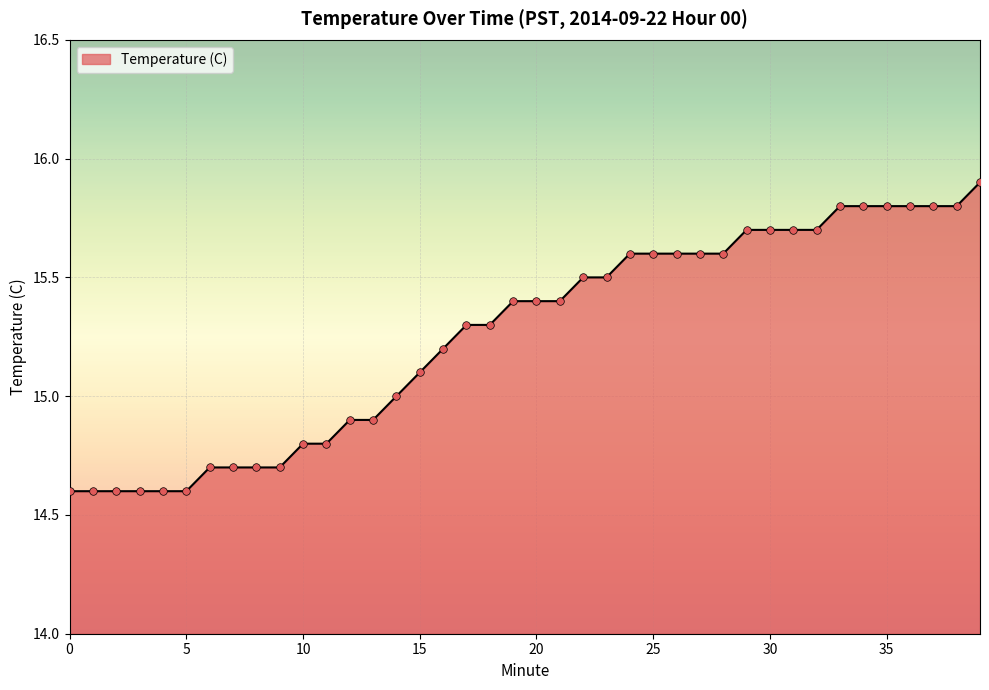

What is the smallest value displayed?

14.6